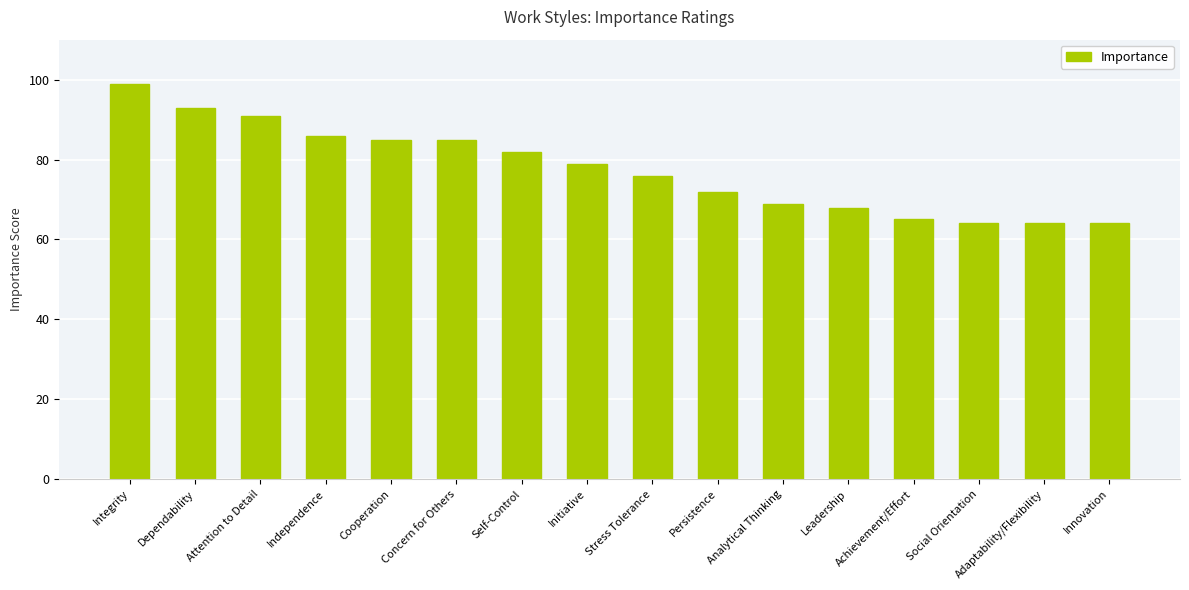

What is the maximum value shown in the chart?

99